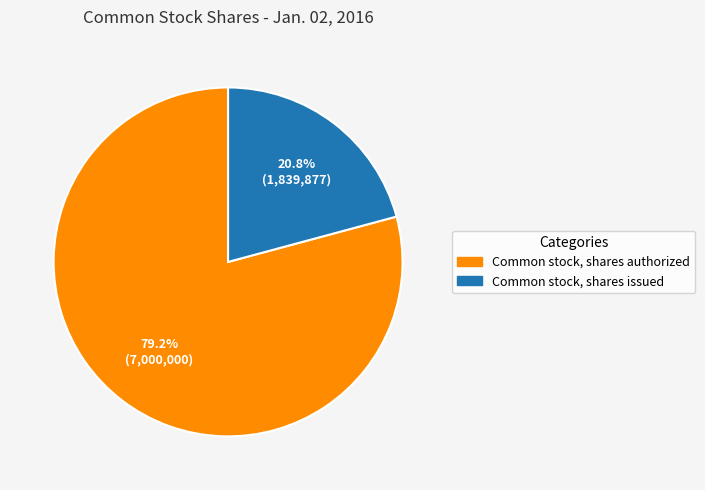

Count the number of slices in the pie.

2